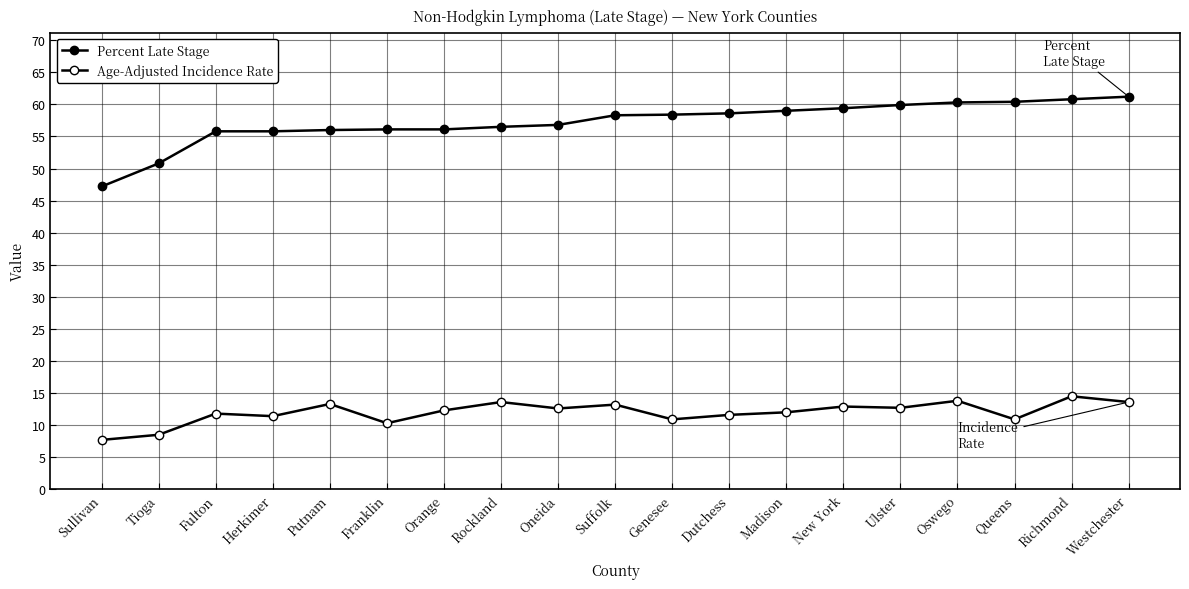

How many lines are shown in the chart?

2